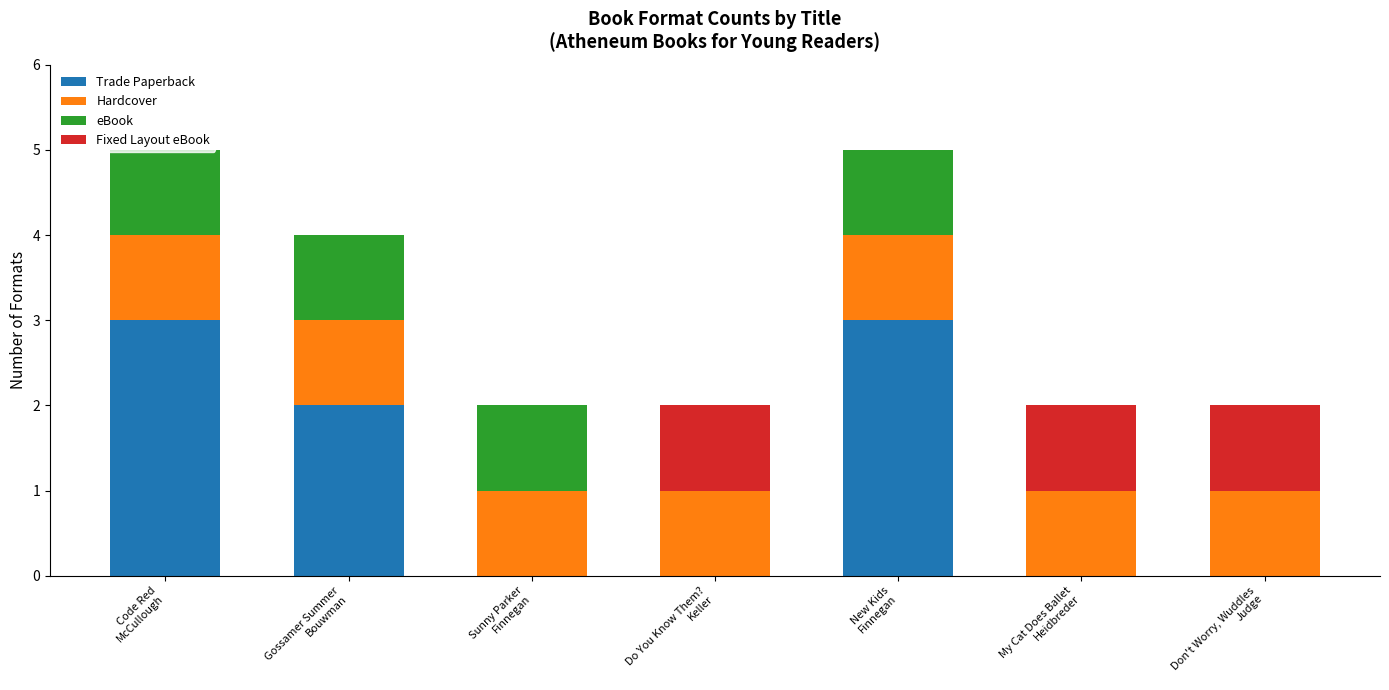

What is the maximum value for Trade Paperback?

3